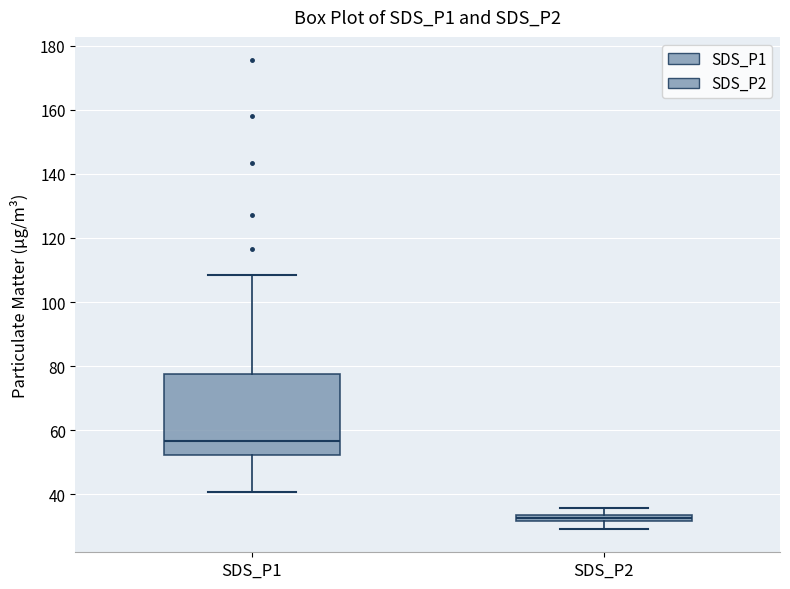

Which box's median line is the lowest?

SDS_P2